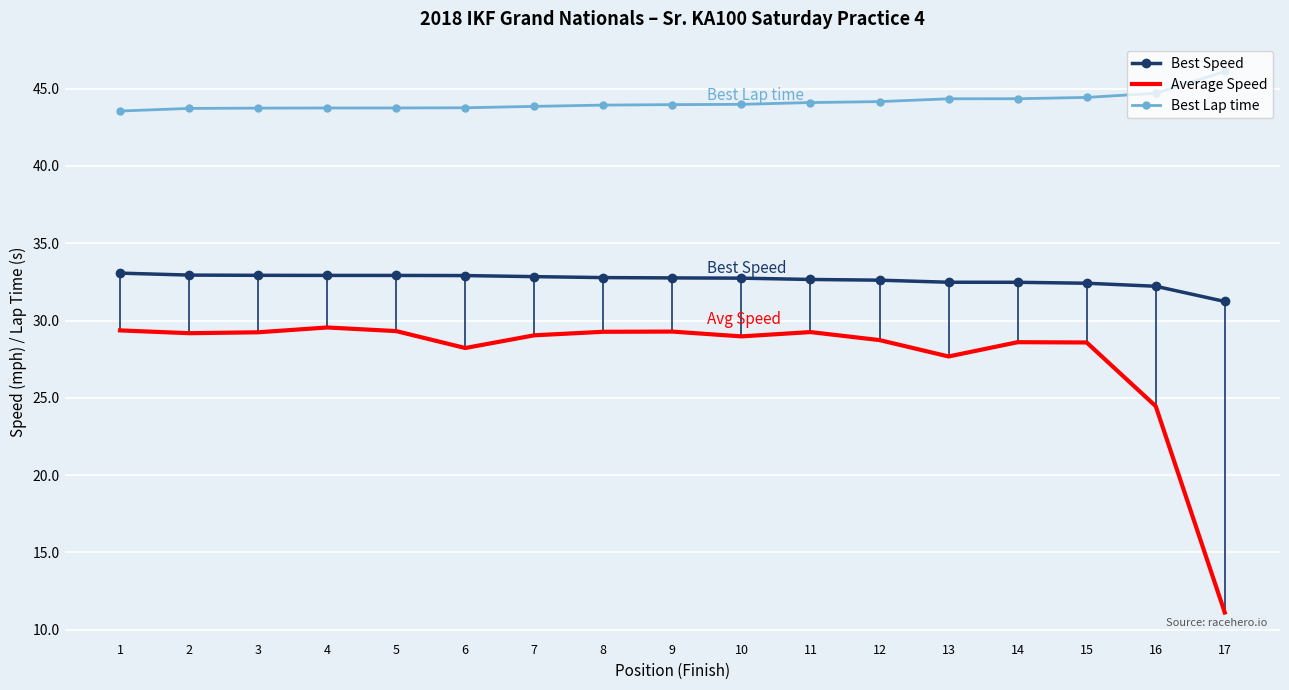

What is the difference between the second highest and second lowest values in the Average Speed series?

4.9